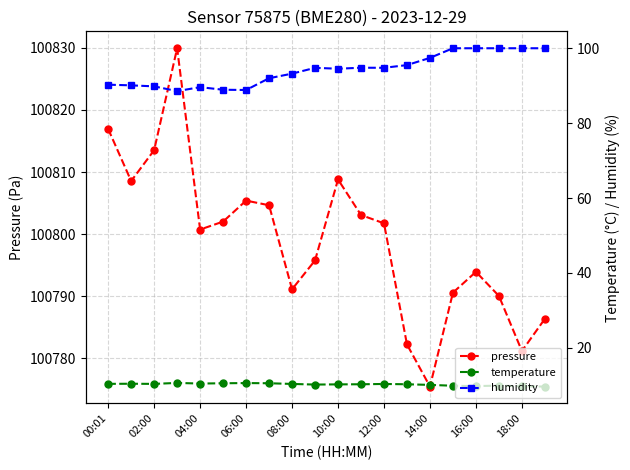

How many lines are shown in the chart?

3